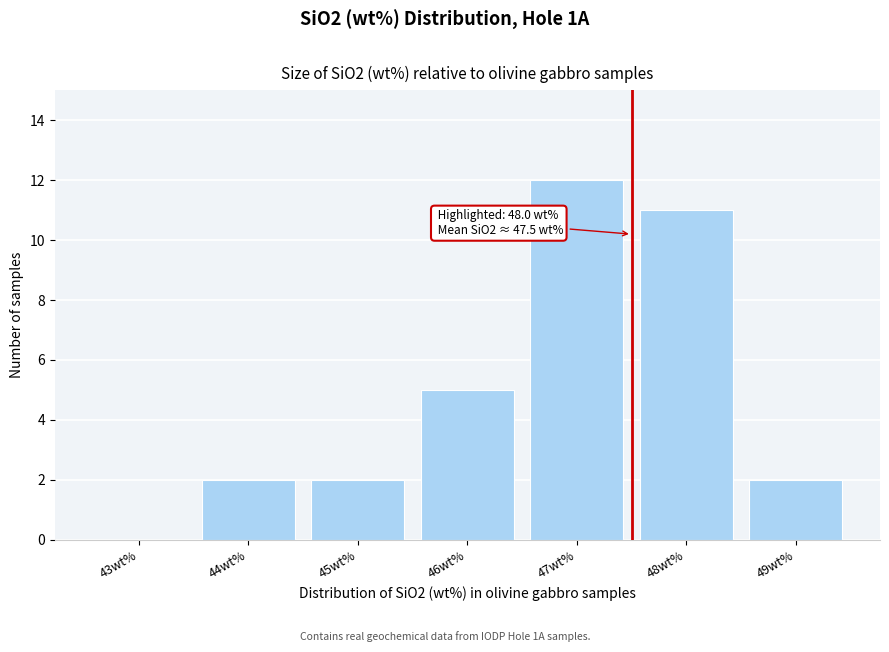

Reading left to right, what are all the values shown in this chart?

43wt%=0	44wt%=2	45wt%=2	46wt%=5	47wt%=12	48wt%=11	49wt%=2